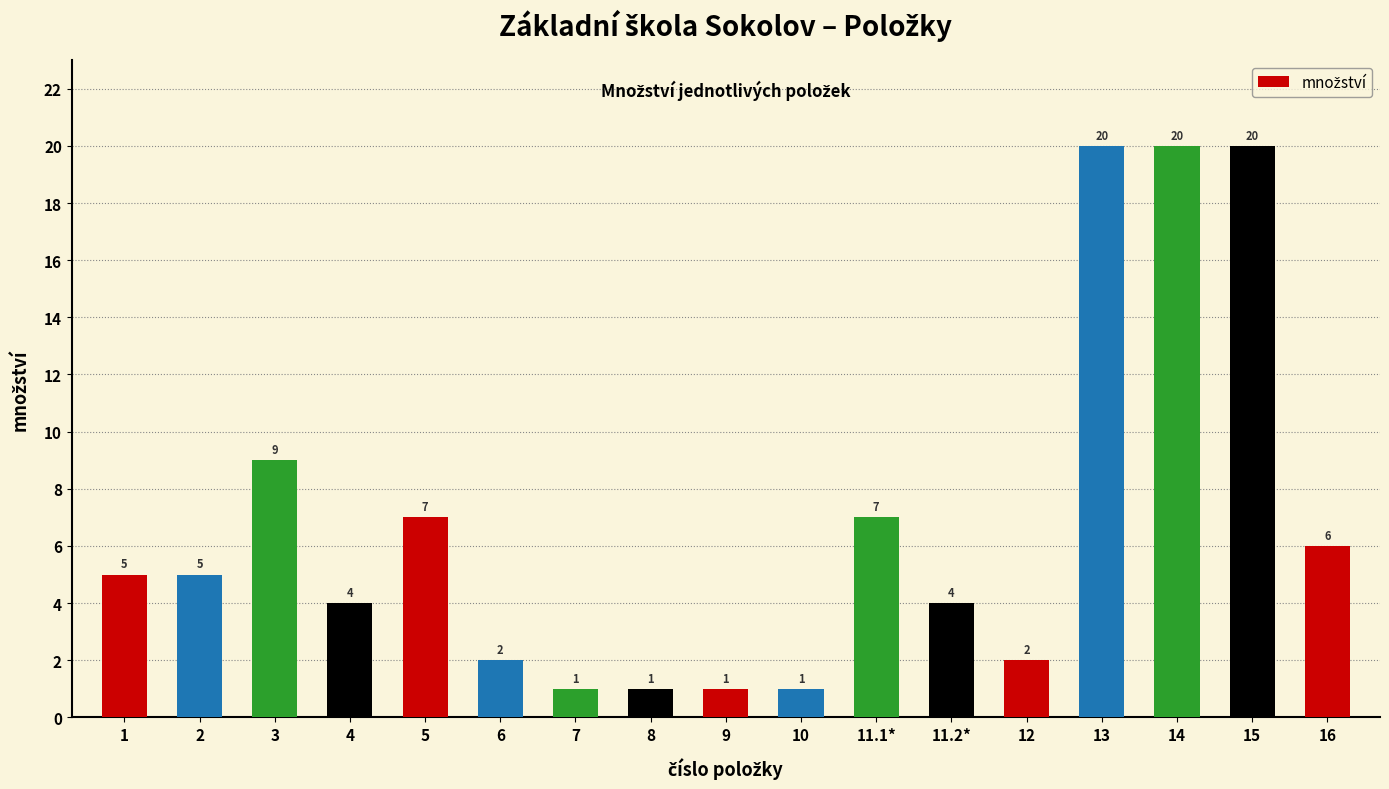

Where is the data nearest to the value 10?

3